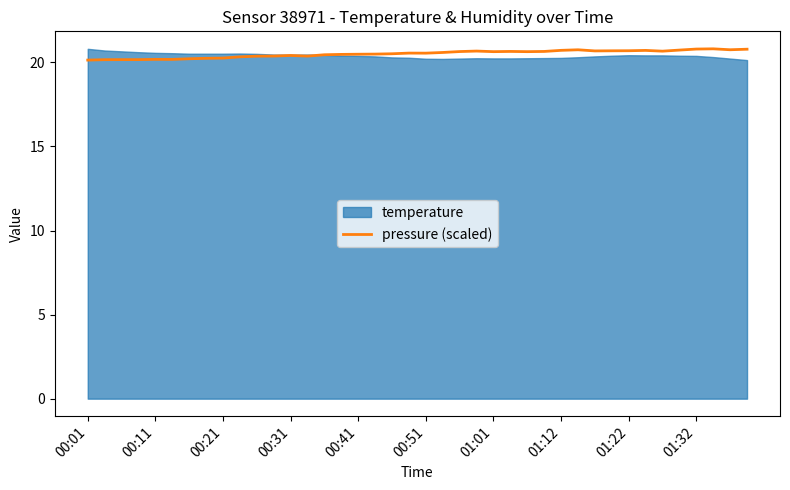

How many lines are shown in the chart?

1